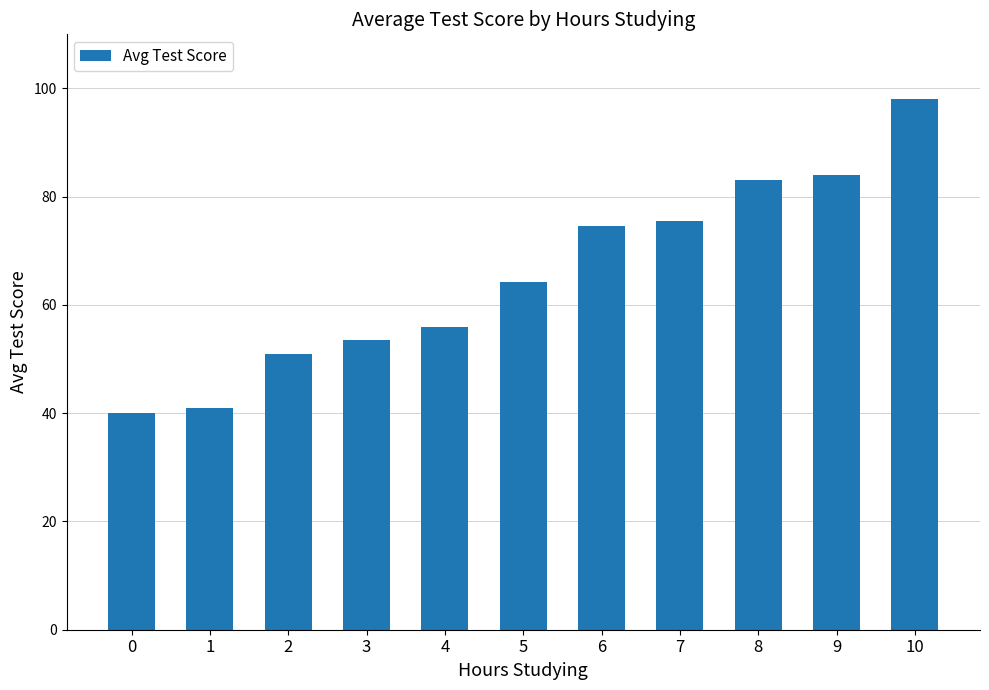

What is the greatest value displayed?

98.0